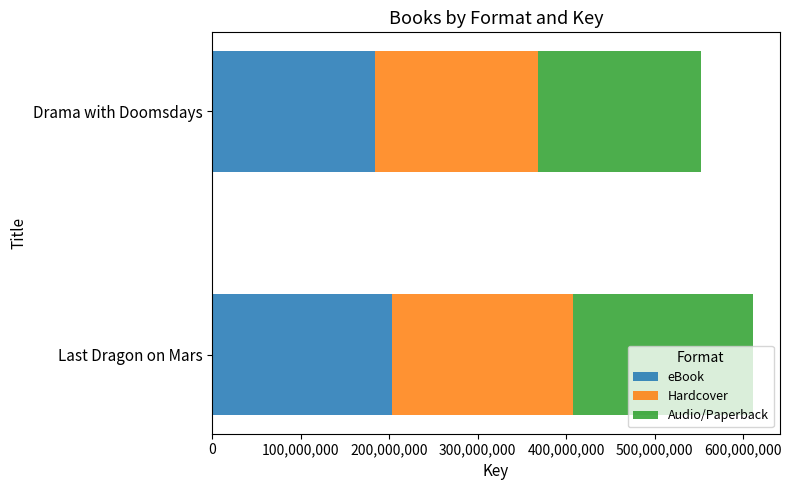

The value of eBook at Last Dragon on Mars is 203696672. True or false?

True